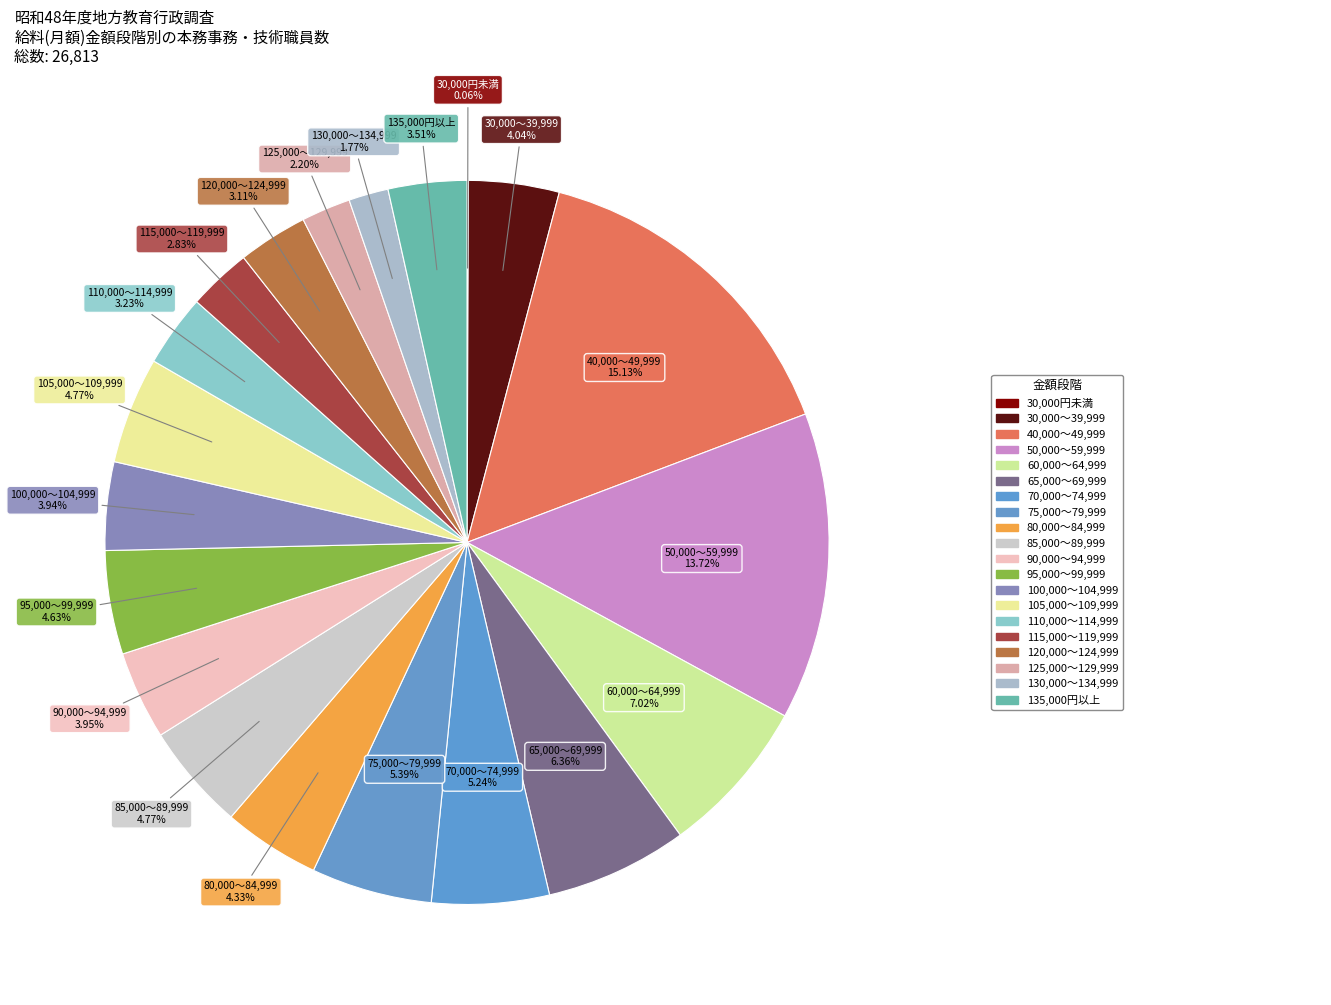

To the nearest percent, what is the average slice percentage?

5%